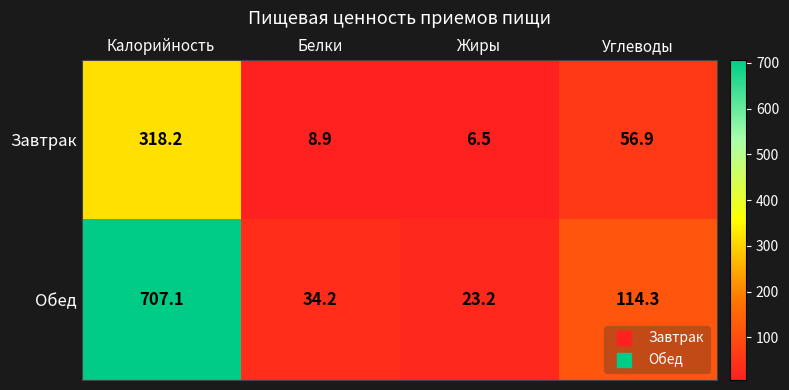

Reading left to right, list all the values displayed in this chart.

Завтрак: Калорийность=318.2	Белки=8.9	Жиры=6.5	Углеводы=56.9
Обед: Калорийность=707.1	Белки=34.2	Жиры=23.2	Углеводы=114.3